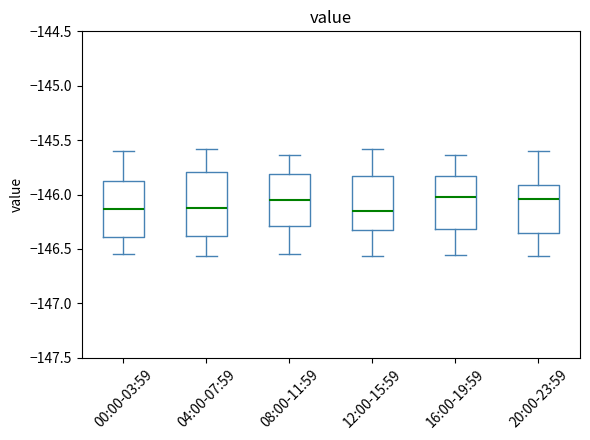

Where does the lower whisker of the box for 04:00-07:59 end on the y-axis? The values are not printed on the chart, so give them approximately, as read against the axis.

-146.55